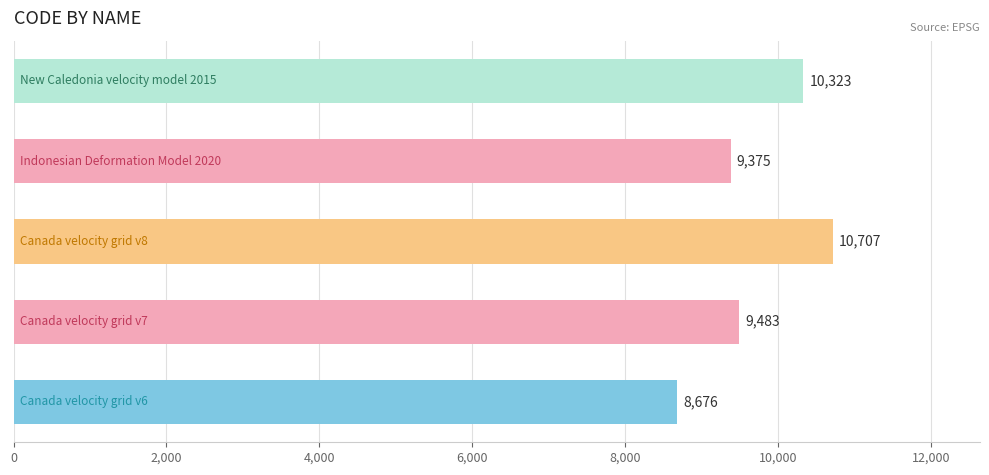

How many series are shown in this chart?

1